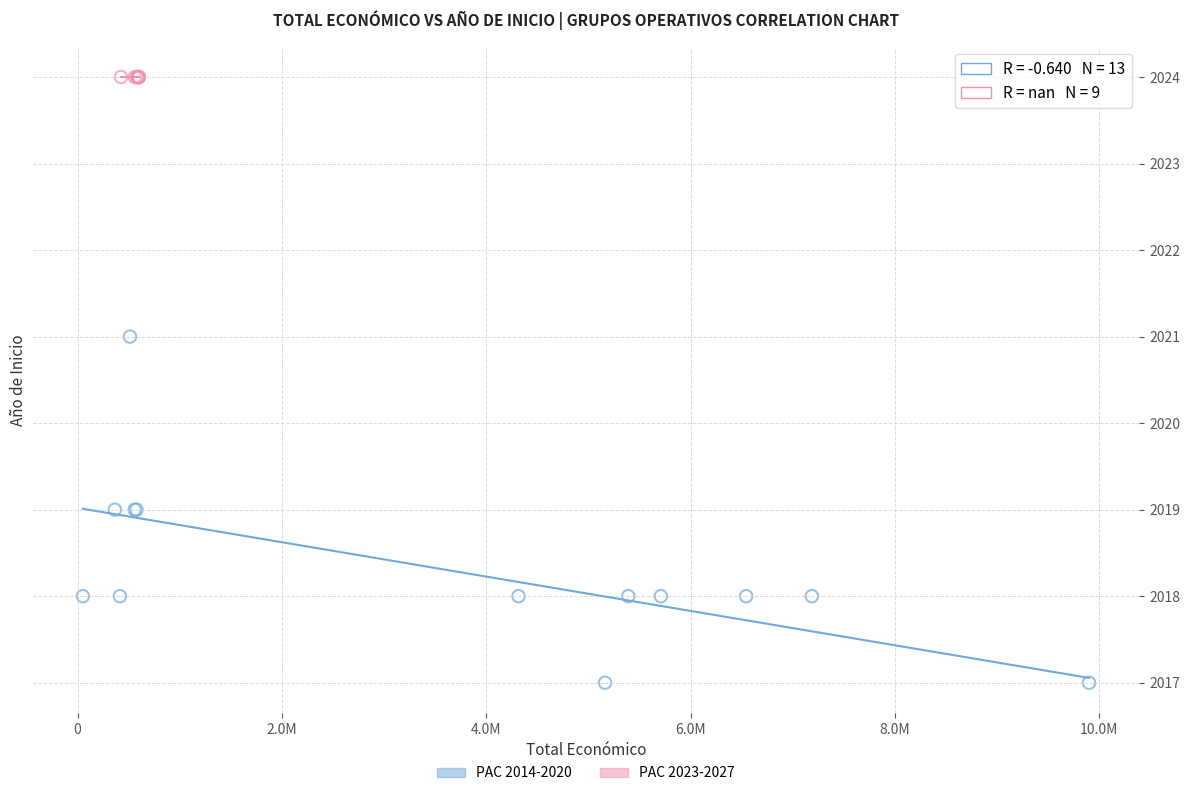

Which series reaches the maximum Y coordinate?

PAC 2023-2027